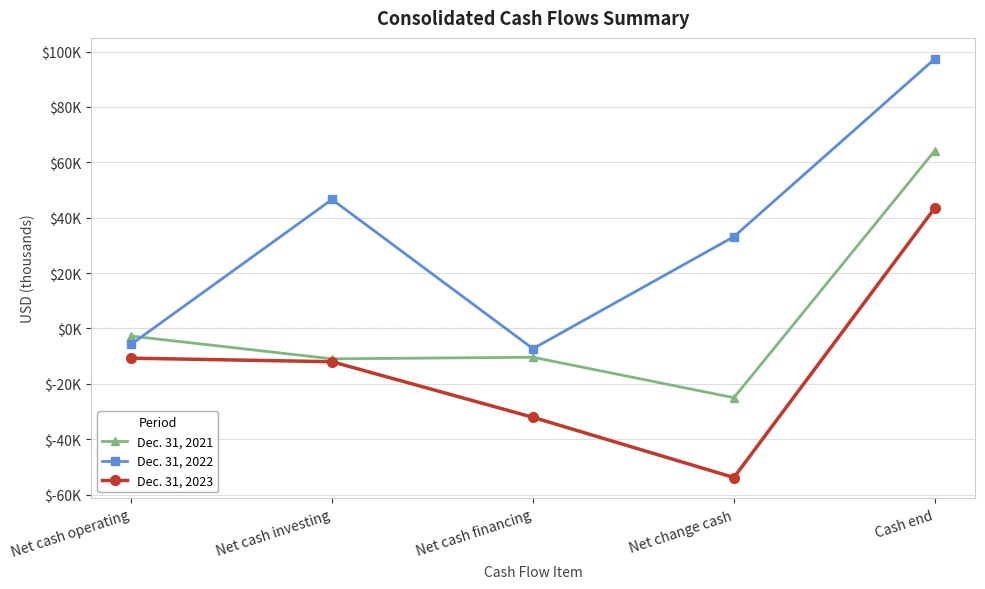

In Dec. 31, 2022, how many points are higher than both neighbors (excluding endpoints)?

1